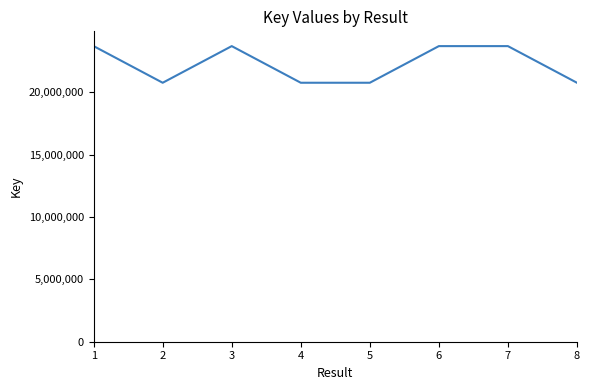

The value at 5 is 27548990. True or false?

False